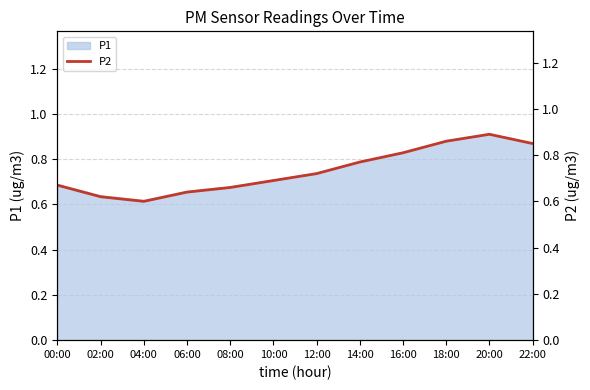

Is it true that P1 equals 1.3 at 12:00?

False